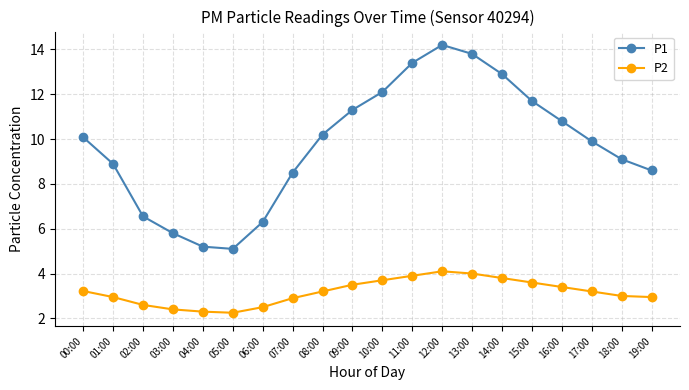

What is the label of the 6th point from the right?

14:00